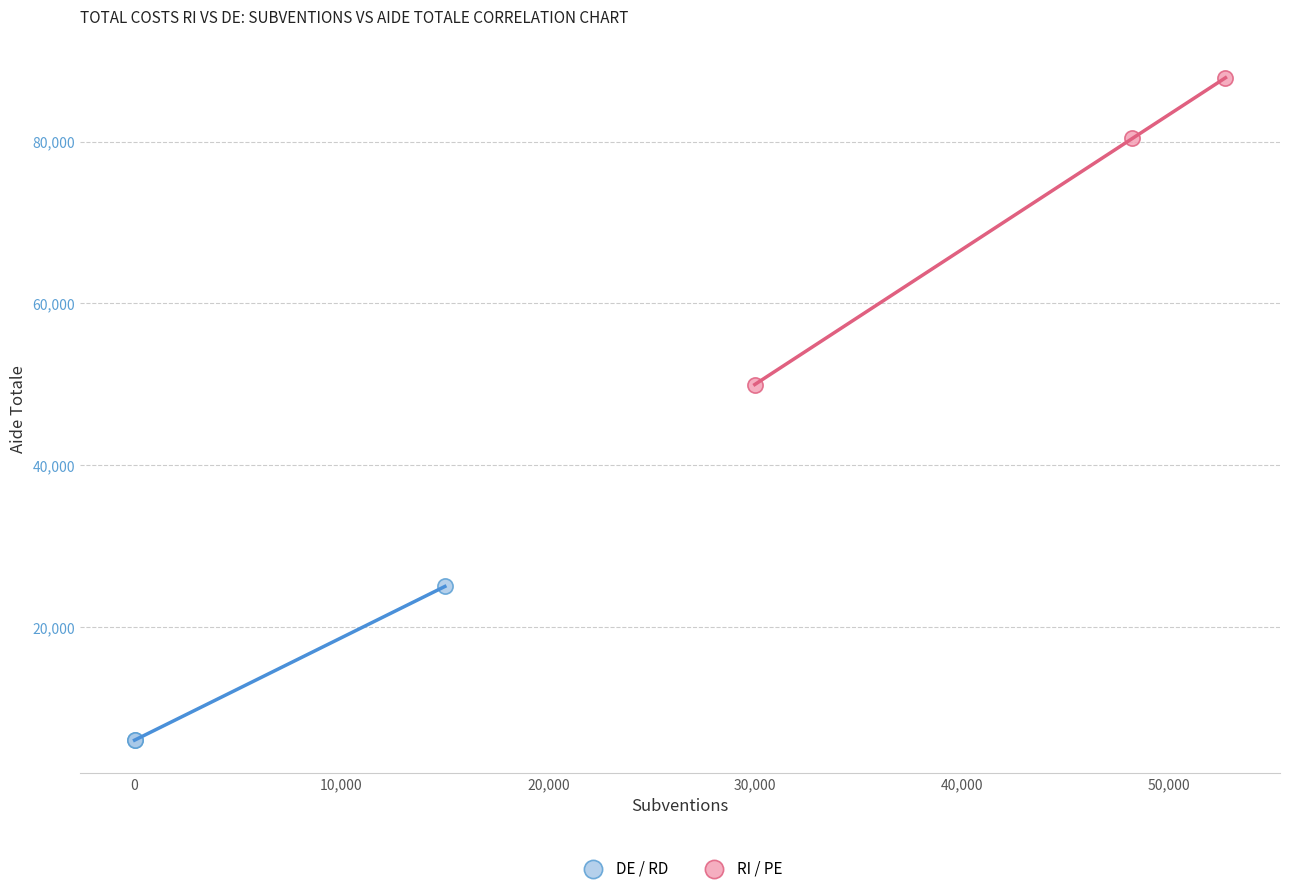

Which series has the largest Y range (max minus min)?

RI / PE